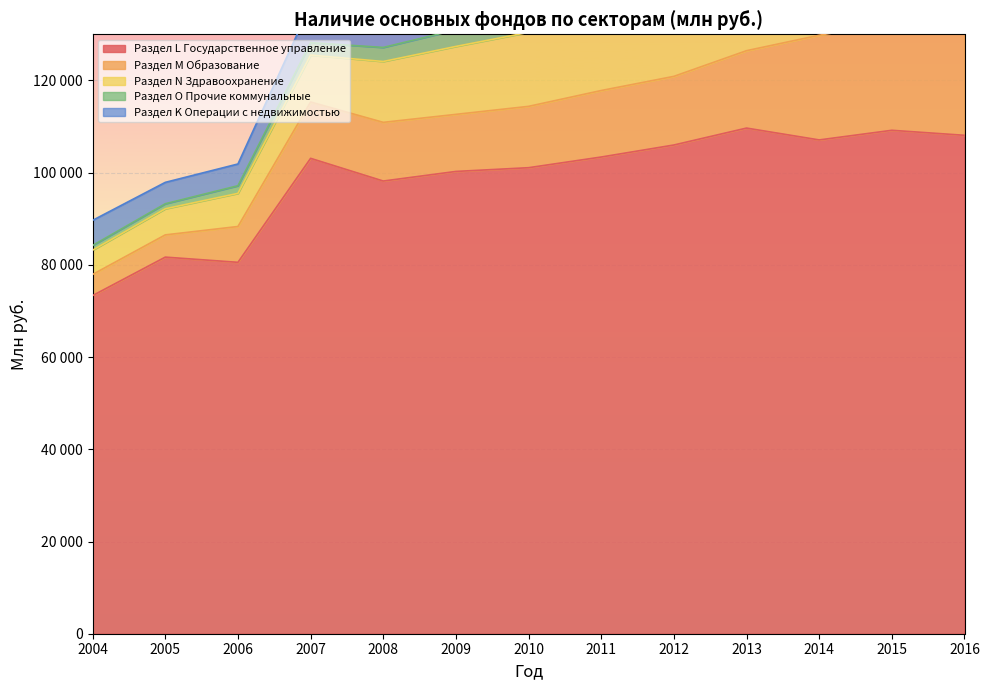

Reading left to right, transcribe all the data shown in this chart.

Раздел L Государственное управление: 2004=73342	2005=81675	2006=80546	2007=103099	2008=98176	2009=100258	2010=101069	2011=103385	2012=105991	2013=109662	2014=107092	2015=109182	2016=108094
Раздел M Образование: 2004=4584	2005=4825	2006=7770	2007=12219	2008=12727	2009=12379	2010=13304	2011=14421	2012=14887	2013=16784	2014=22705	2015=23322	2016=24422
Раздел N Здравоохранение: 2004=5262	2005=5661	2006=7185	2007=10175	2008=13201	2009=14731	2010=16053	2011=17857	2012=18480	2013=18609	2014=19417	2015=20057	2016=20346
Раздел O Прочие коммунальные: 2004=1015	2005=1089	2006=1658	2007=2691	2008=3046	2009=3594	2010=4275	2011=4644	2012=4722	2013=5309	2014=6481	2015=6729	2016=7735
Раздел K Операции с недвижимостью: 2004=5452	2005=4640	2006=4715	2007=8214	2008=7310	2009=7748	2010=8136	2011=9639	2012=10340	2013=17891	2014=16844	2015=17140	2016=17501